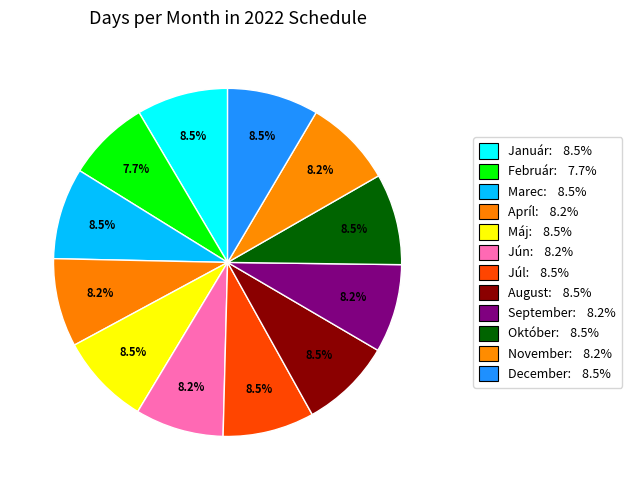

How many segments does this pie chart have?

12